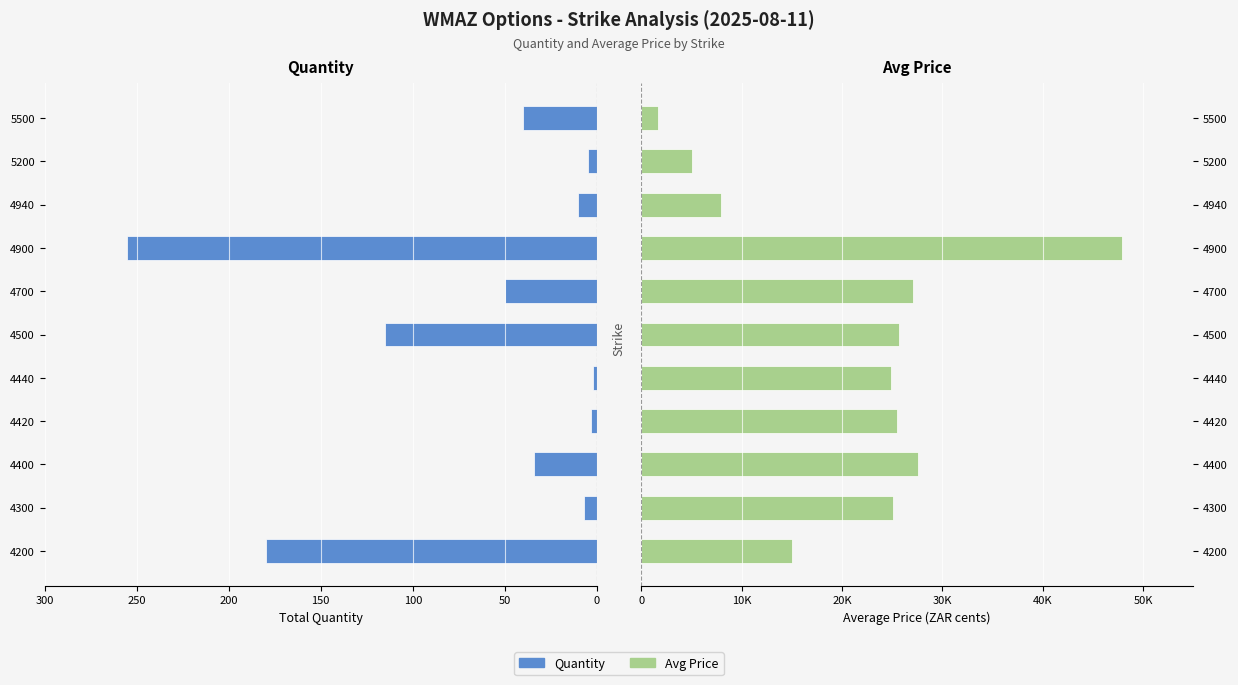

What is the difference between the maximum and minimum values in the Quantity series?

253